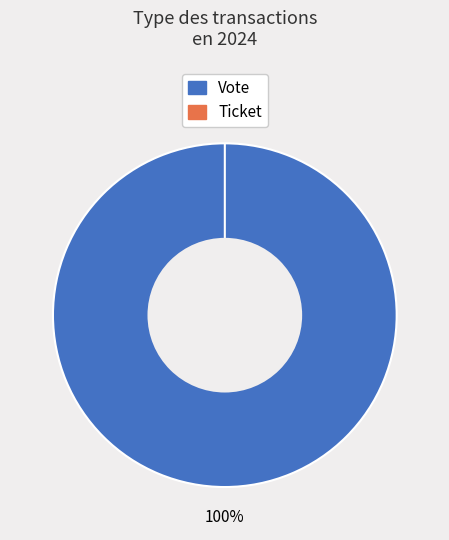

True or false: Ticket accounts for 0% of the total.

True